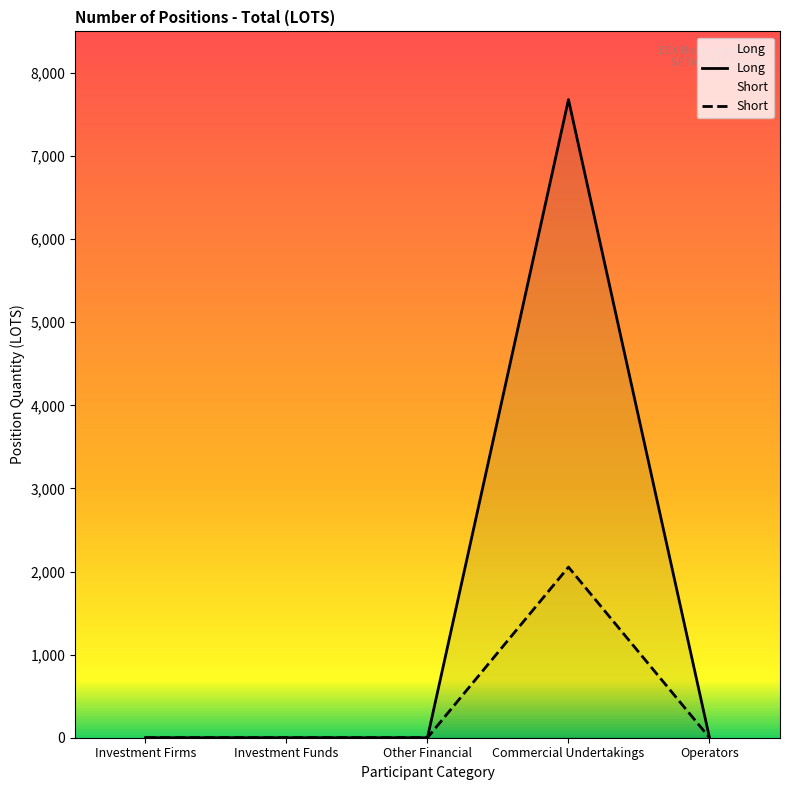

List the series in order of their peak value, highest first.

Long, Short